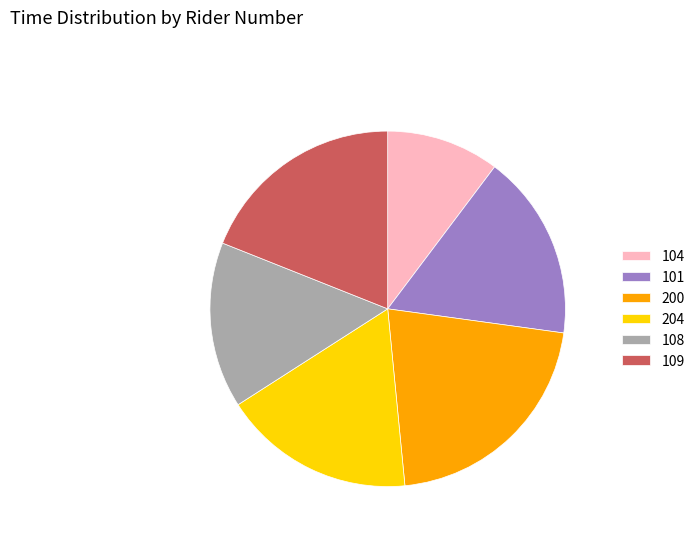

Do 101 and 109 together represent more than half of the pie?

No